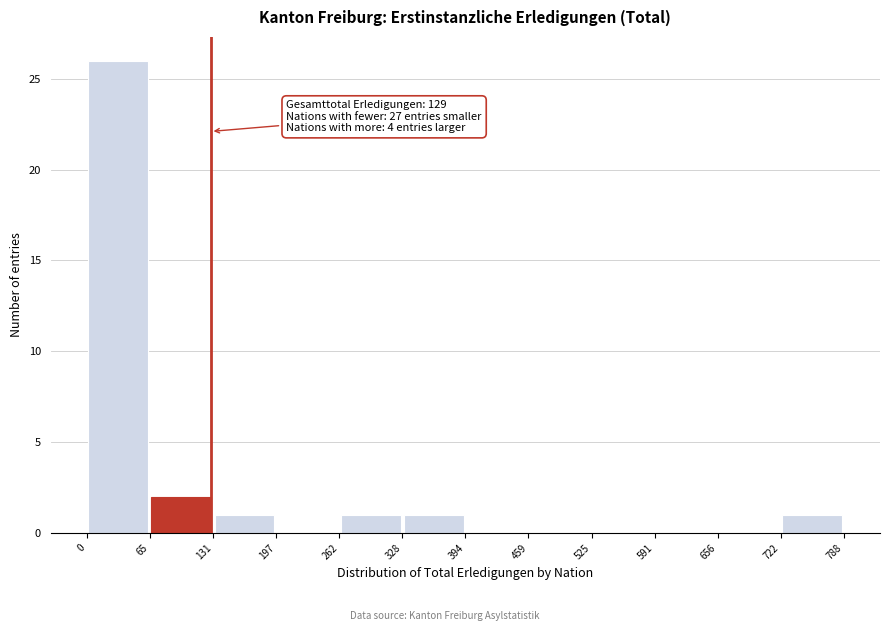

Over which range of the x-axis is the bar tallest?

0 to 65